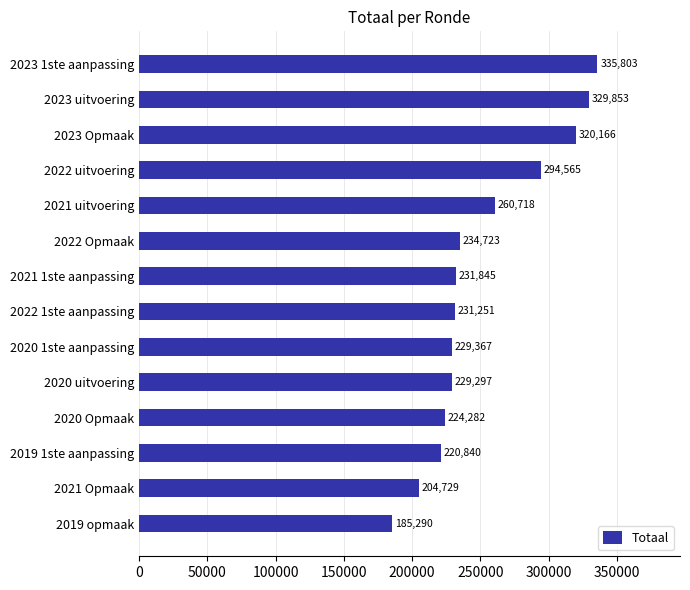

The value at 2023 Opmaak is 320166. True or false?

True